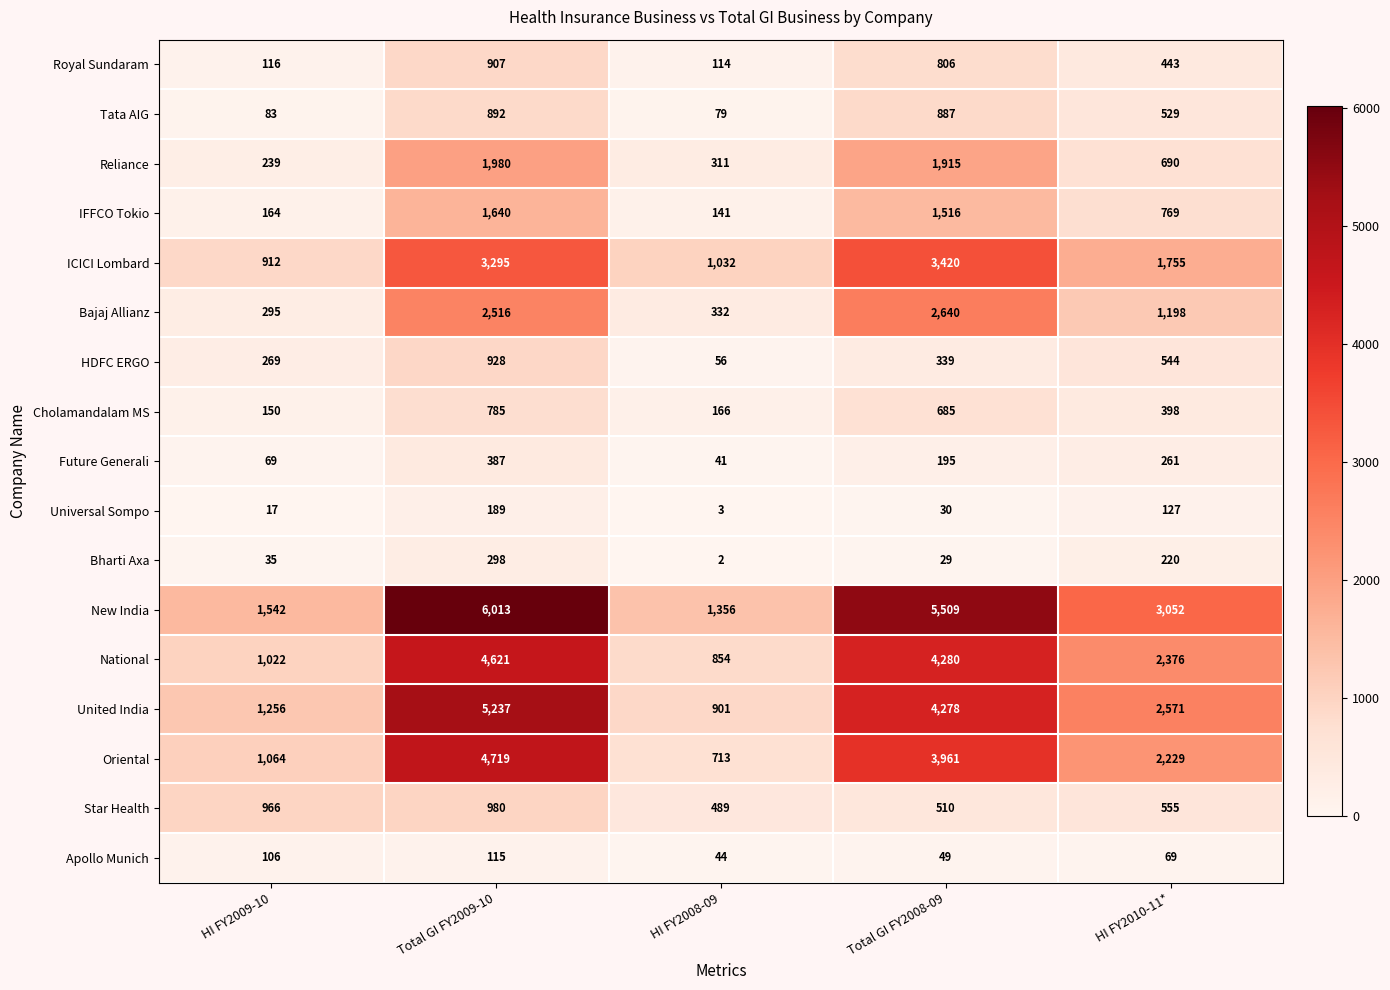

At which label does Star Health first exceed 555?

HI FY2009-10